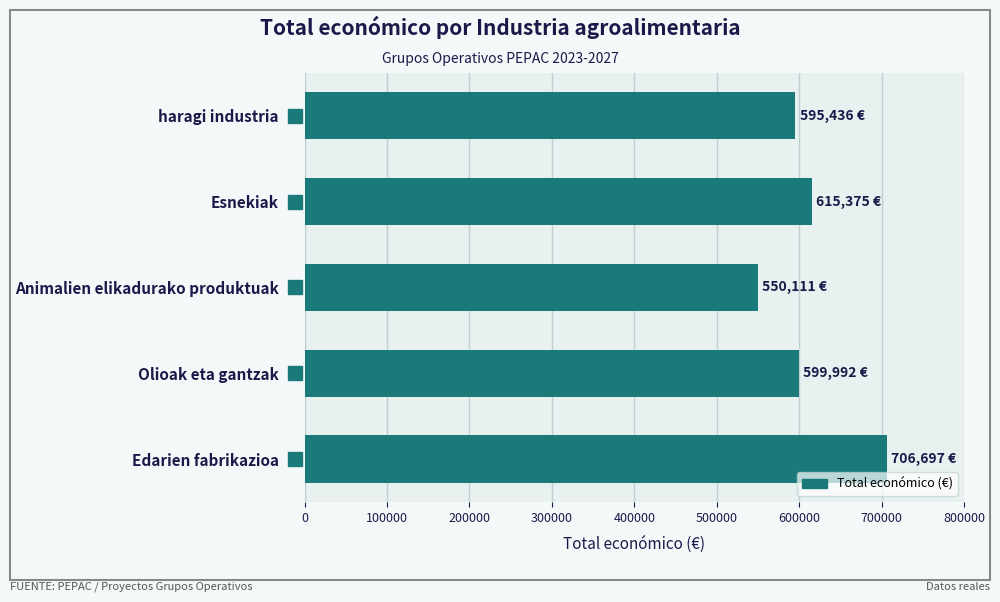

Is it true that the value at Edarien fabrikazioa is 706697?

True